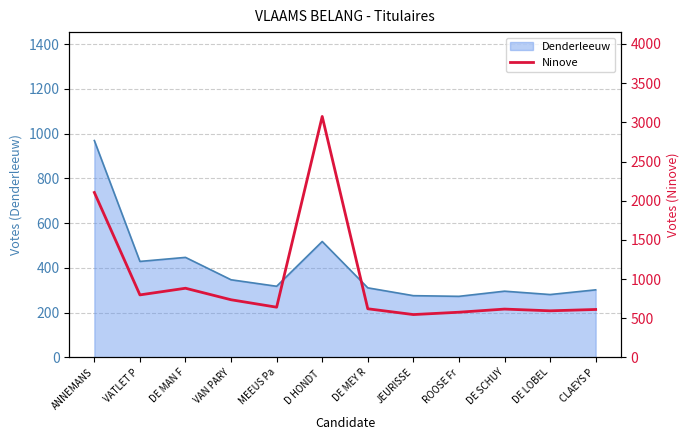

True or false: Denderleeuw has a value of 588 at DE MAN F.

False